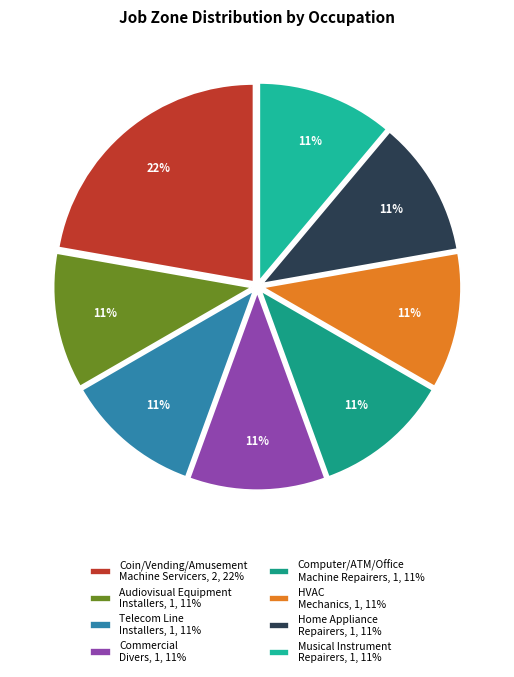

How many slices are in this pie chart?

8